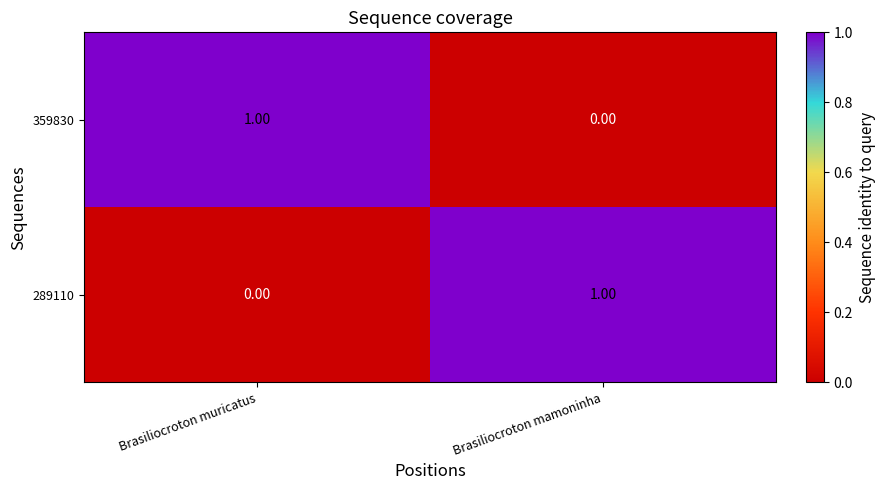

Which category has the highest value in the 289110 series?

Brasiliocroton mamoninha